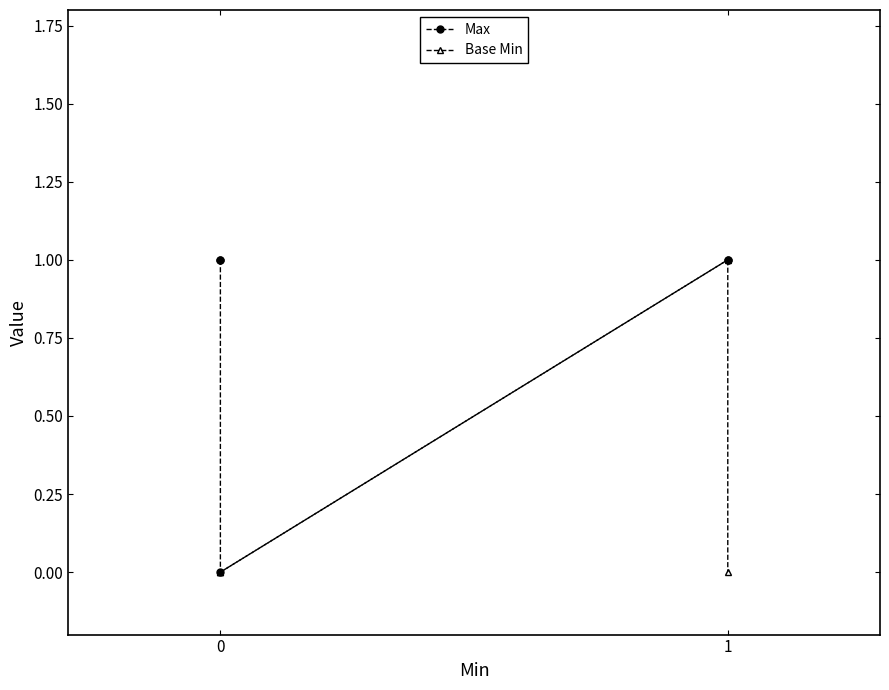

What is the difference between the second highest and minimum values in the Max series?

1